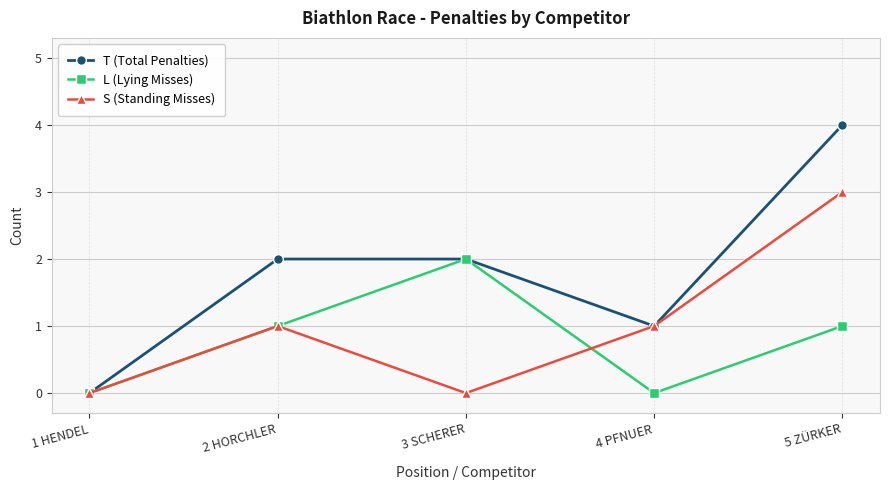

Reading left to right, extract all data points from this chart.

T (Total Penalties): 1 HENDEL=0	2 HORCHLER=2	3 SCHERER=2	4 PFNUER=1	5 ZÜRKER=4
L (Lying Misses): 1 HENDEL=0	2 HORCHLER=1	3 SCHERER=2	4 PFNUER=0	5 ZÜRKER=1
S (Standing Misses): 1 HENDEL=0	2 HORCHLER=1	3 SCHERER=0	4 PFNUER=1	5 ZÜRKER=3